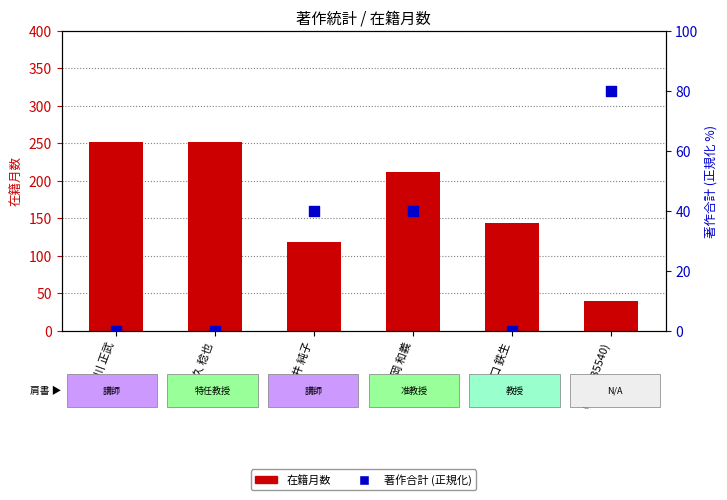

At how many categories does at least one series exceed 210?

3